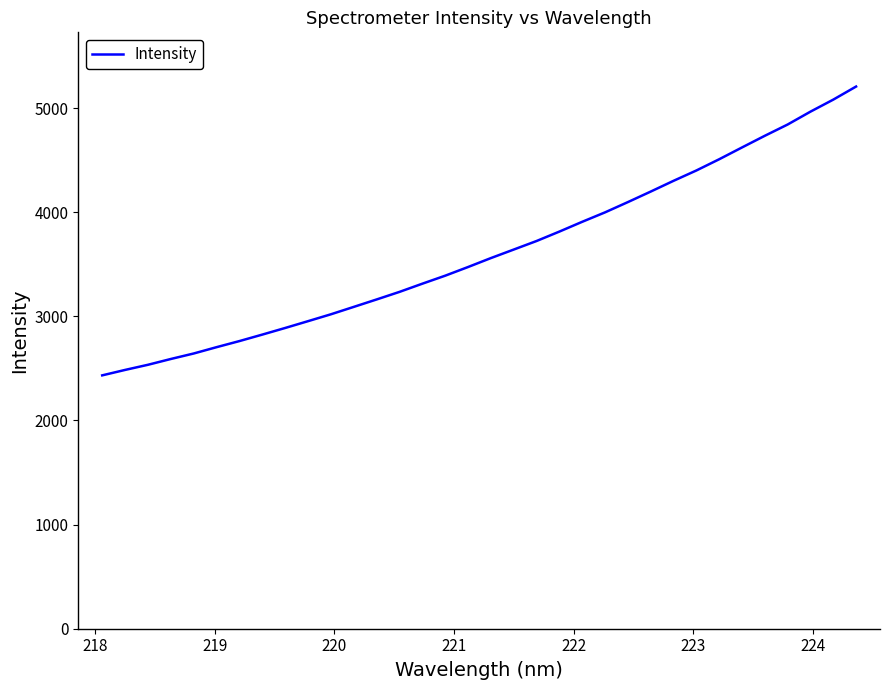

What is the difference between the maximum and minimum values?

2773.4